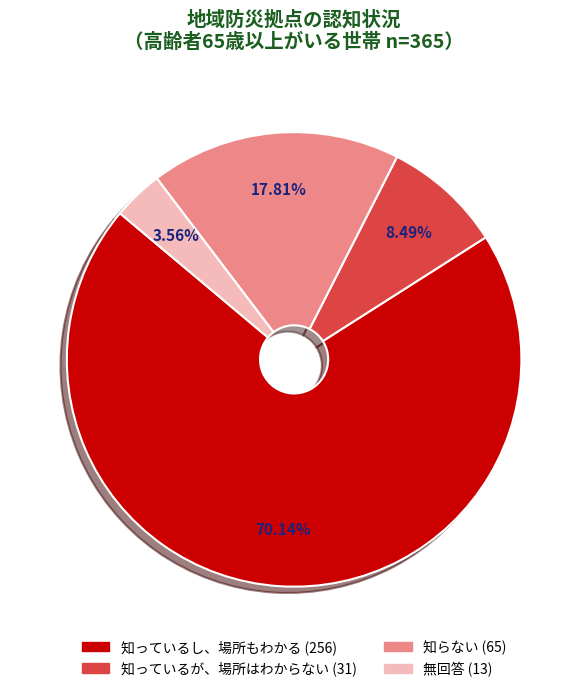

How many slices are in this pie chart?

4